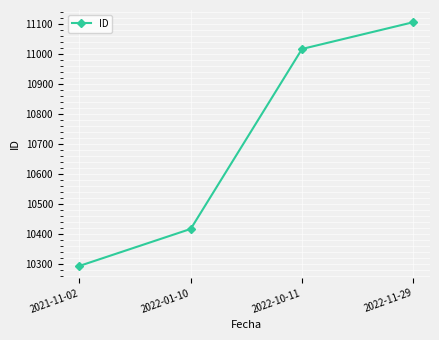

How many data points are less than 11016?

2